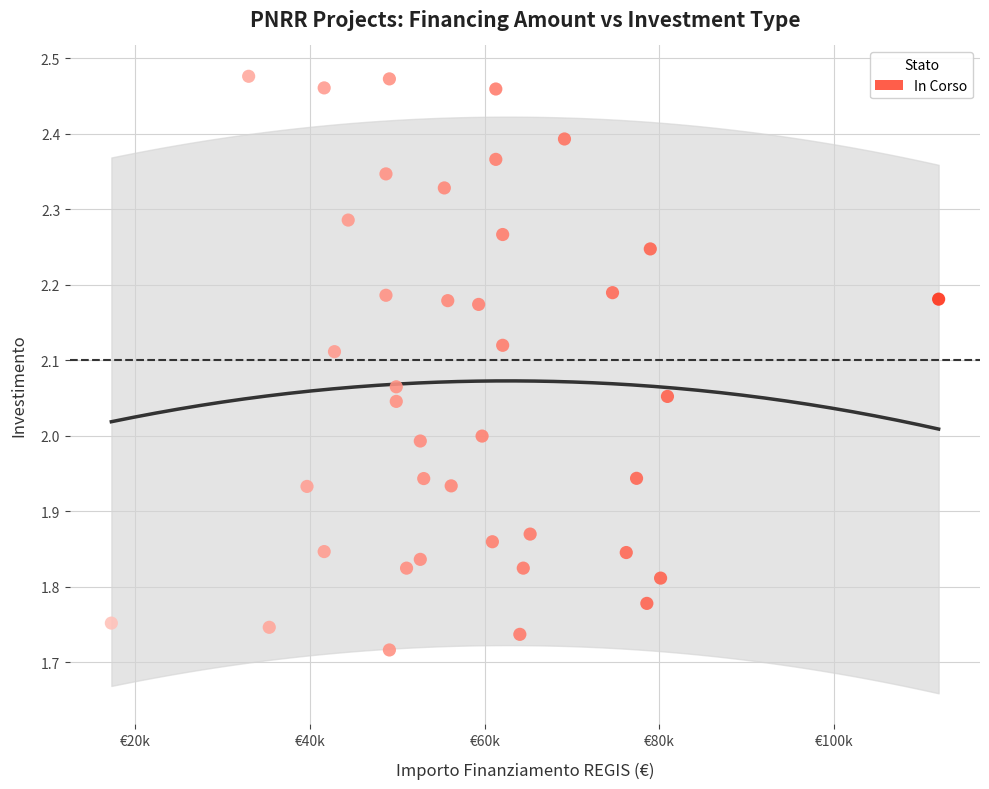

What is the range of Y values (max minus min)?

0.8